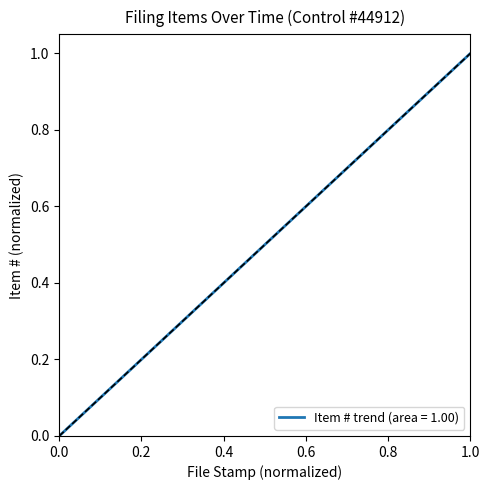

True or false: there are more than 1 points higher than both neighbors.

False